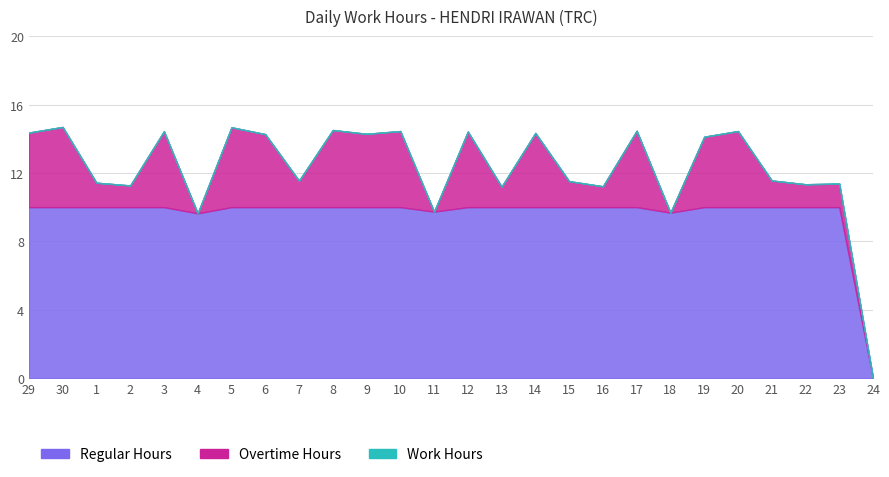

Where is Work Hours nearest to the value 7?

4